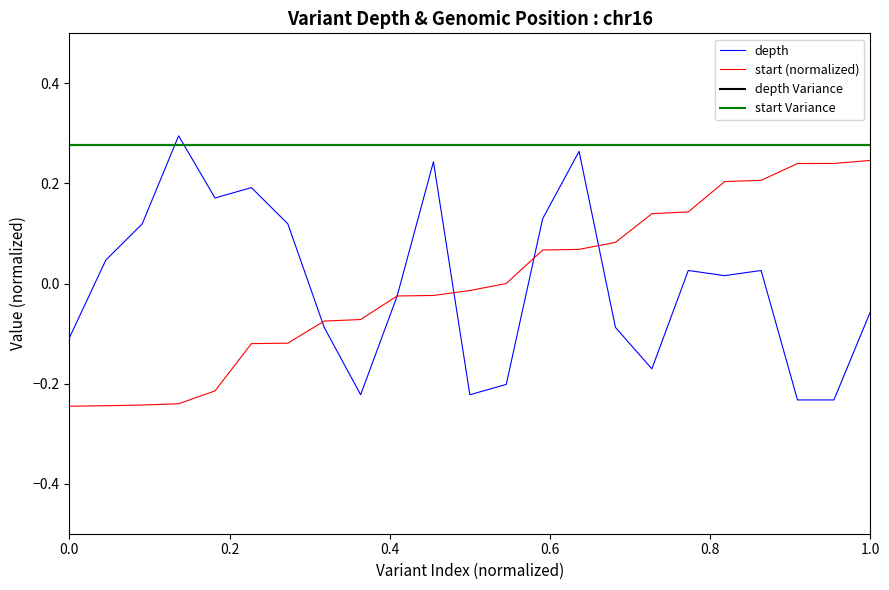

Is this an area chart (filled region under the line)?

No